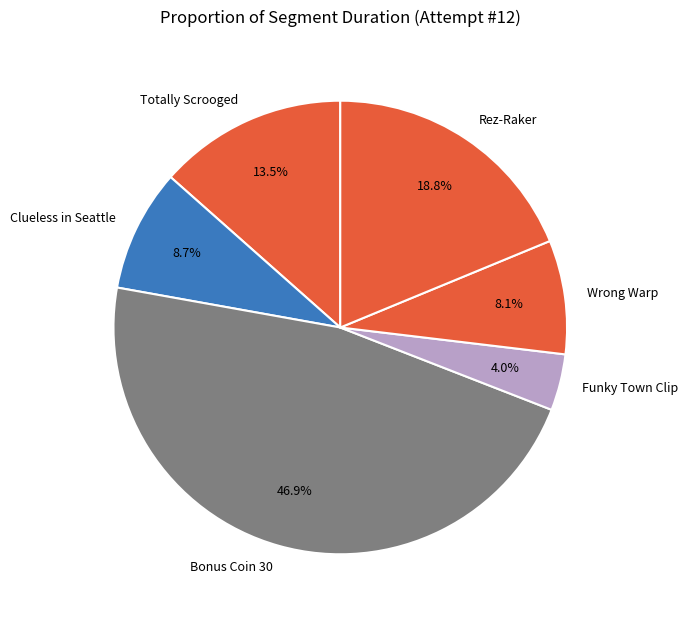

Do Rez-Raker and Funky Town Clip together represent more than half of the pie?

No